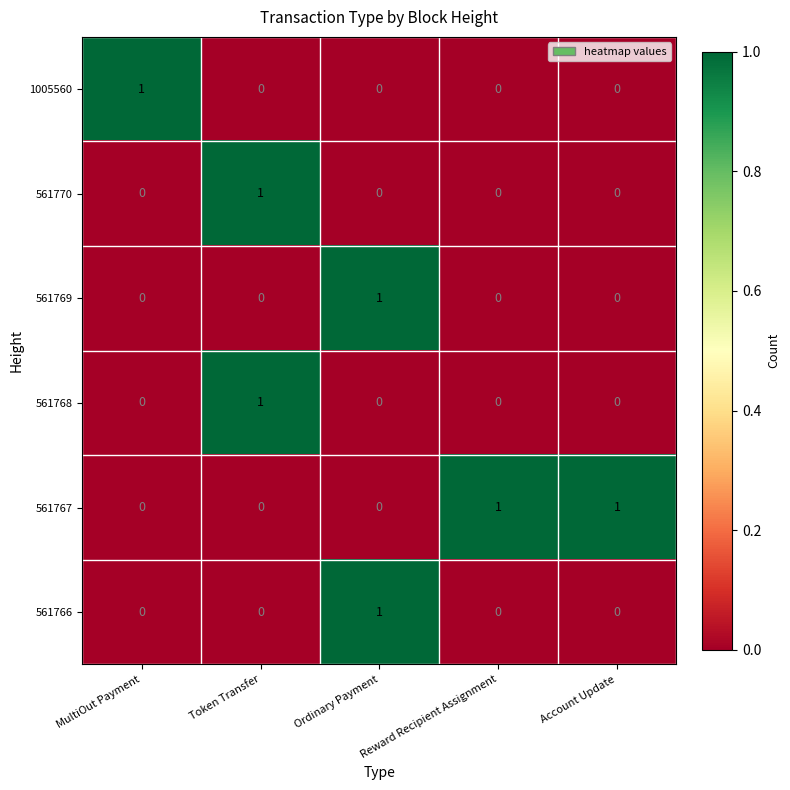

At which label does 561770 reach its peak?

Token Transfer